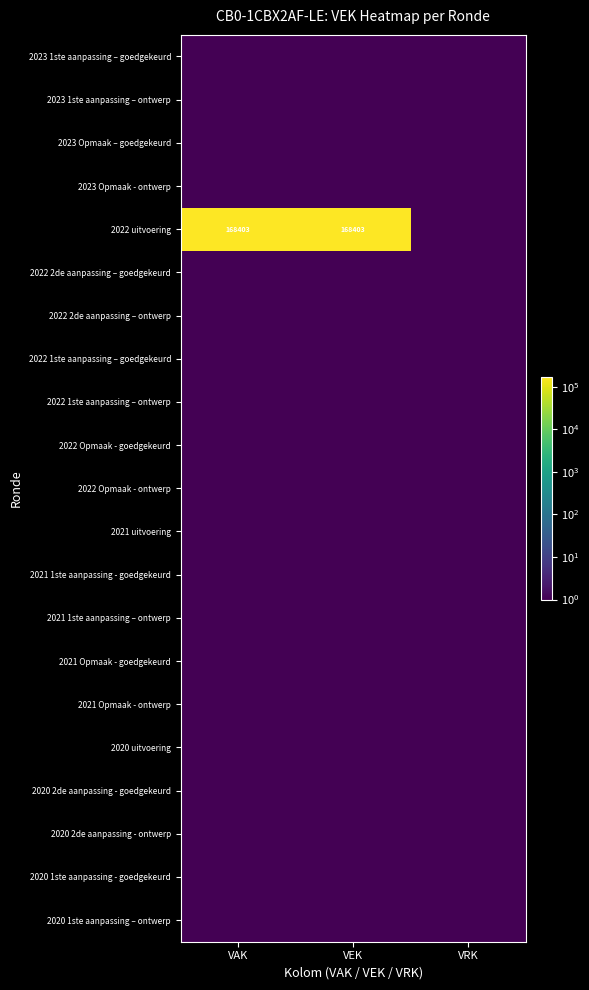

At how many categories does at least one series exceed 85359?

2